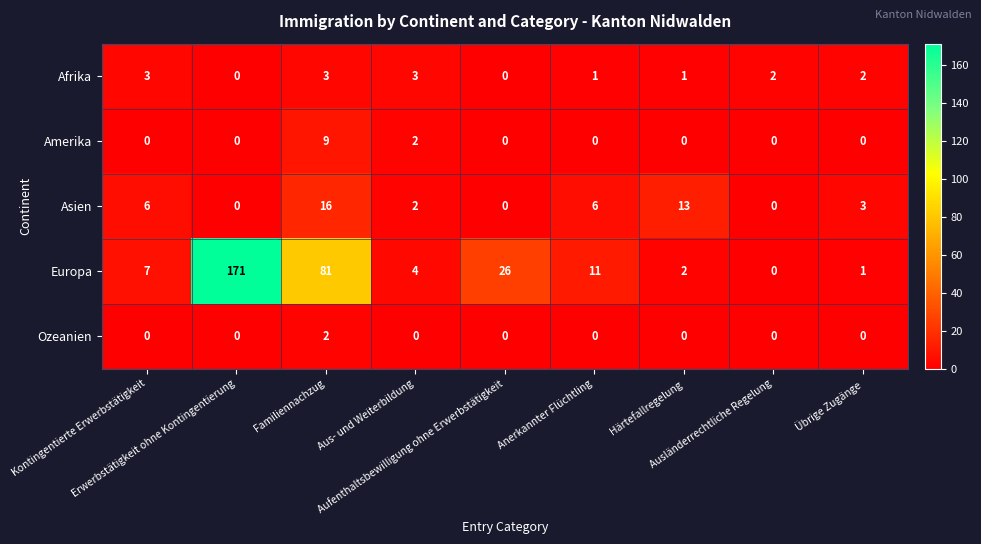

Which series has the largest total across all categories?

Europa